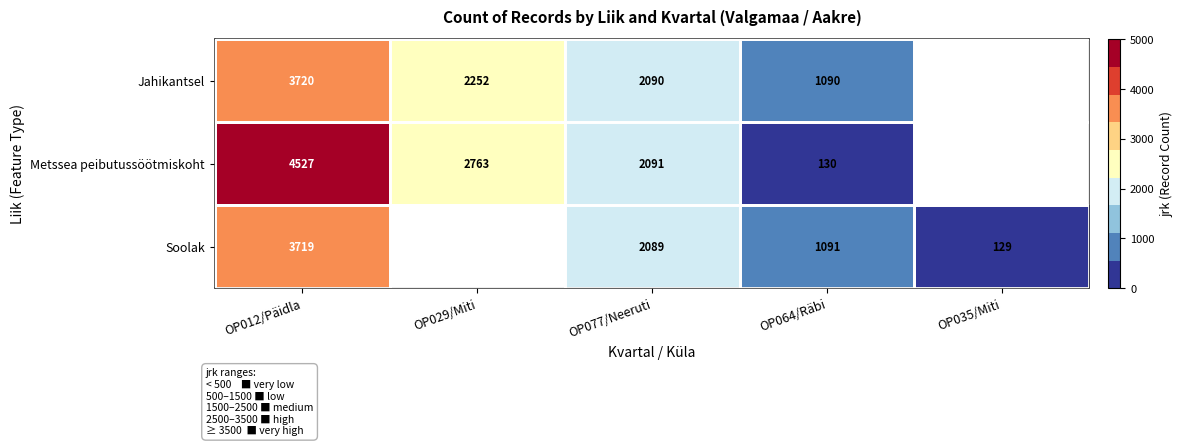

What is the difference between the Soolak values at OP064/Räbi and OP035/Miti?

962